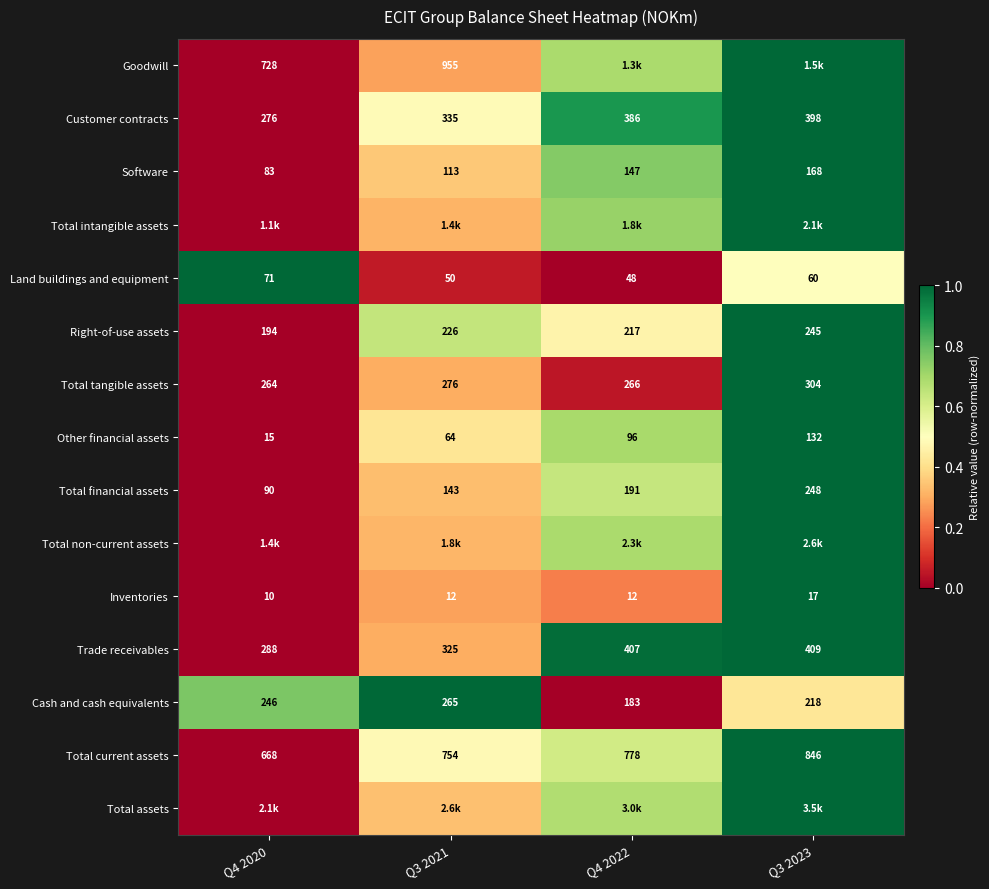

Is the value of Other financial assets at Q4 2022 greater than the value of Goodwill at Q4 2020?

No